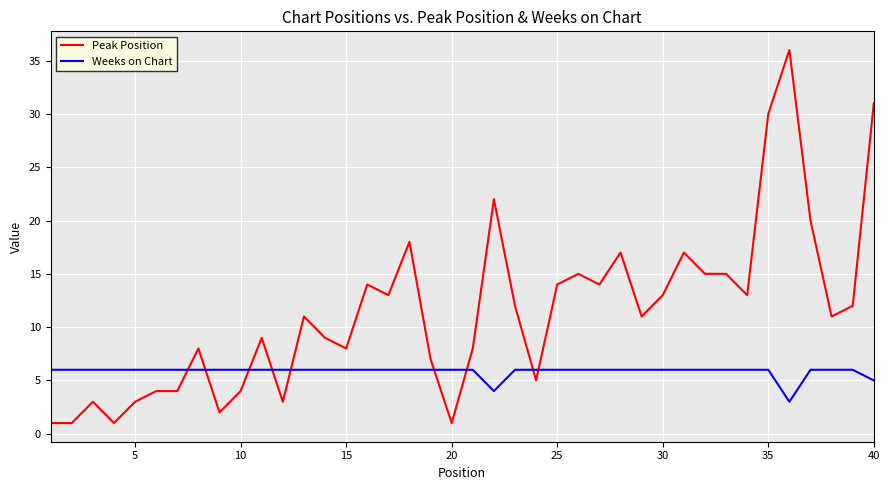

True or false: Weeks on Chart and Peak Position intersect in this chart.

True